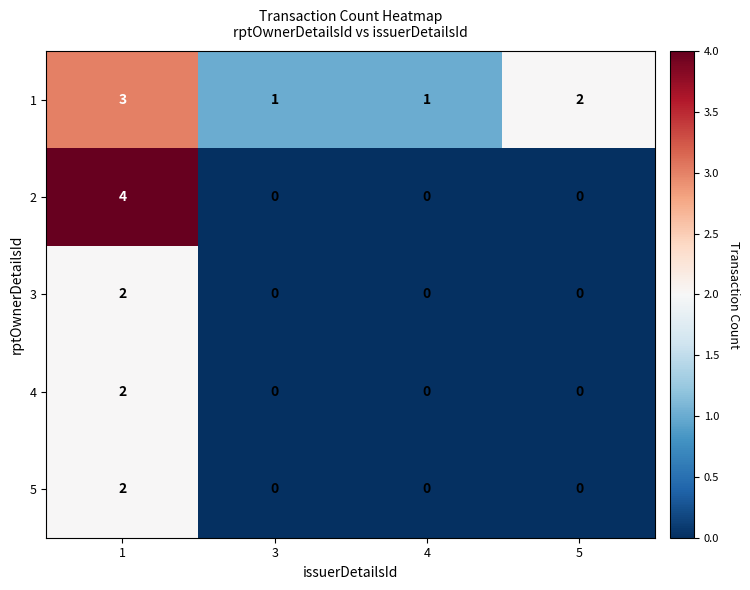

At which category is the sum across all series the highest?

1